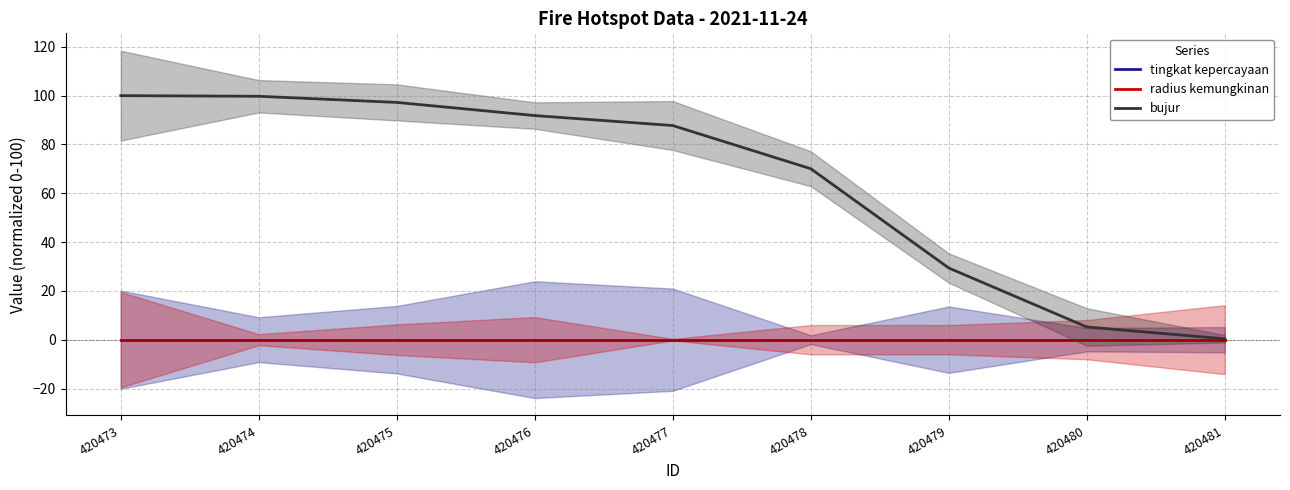

Is the value of tingkat kepercayaan at 420479 greater than the value of radius kemungkinan at 420479?

No